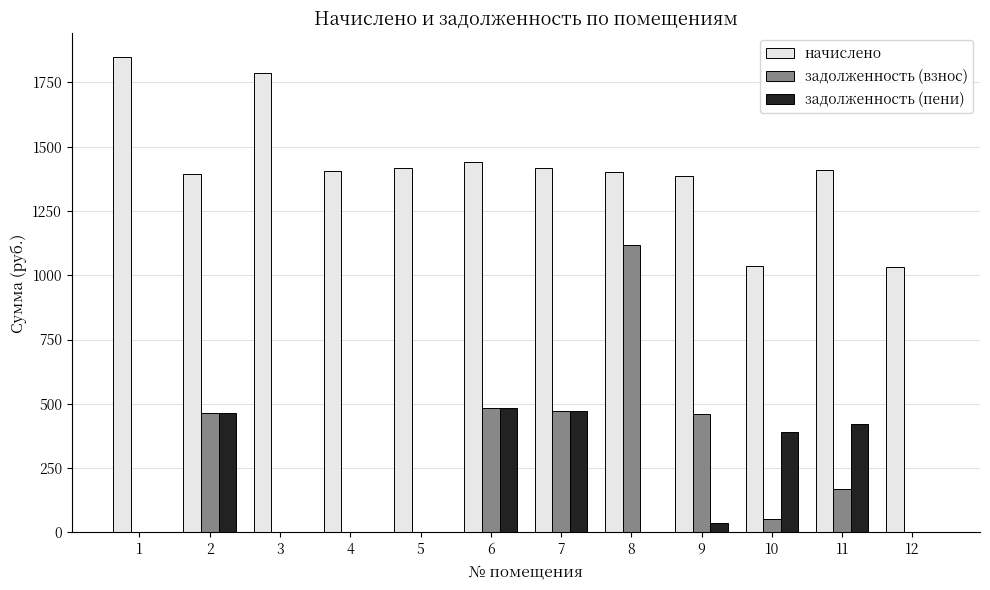

How many groups of bars are there?

12